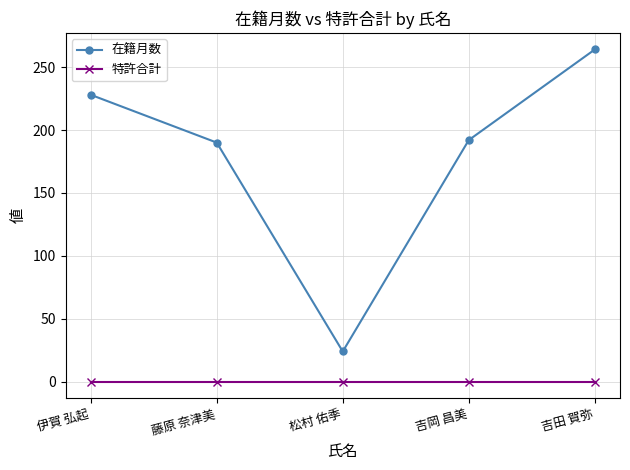

Reading right to left, transcribe all the data shown in this chart.

在籍月数: 吉田 賀弥=264	吉岡 昌美=192	松村 佑季=24	藤原 奈津美=190	伊賀 弘起=228
特許合計: 吉田 賀弥=0	吉岡 昌美=0	松村 佑季=0	藤原 奈津美=0	伊賀 弘起=0